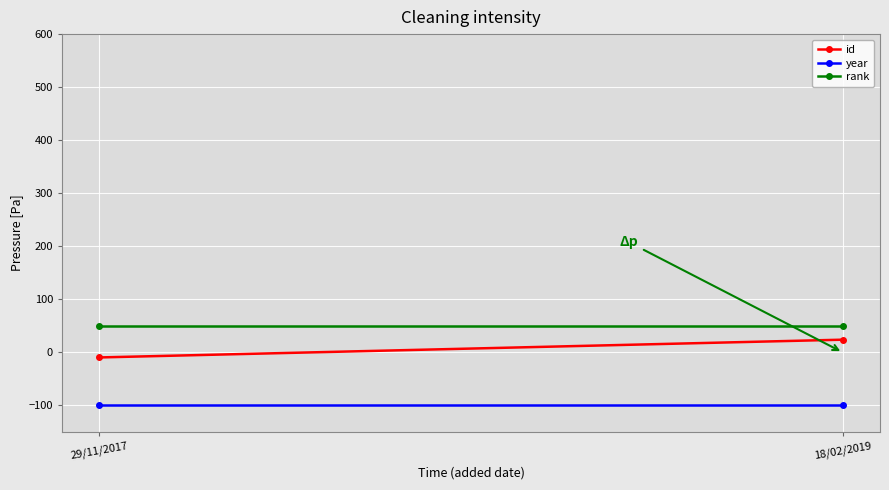

What is the value of the year point at the 2nd from the left?

-100.0